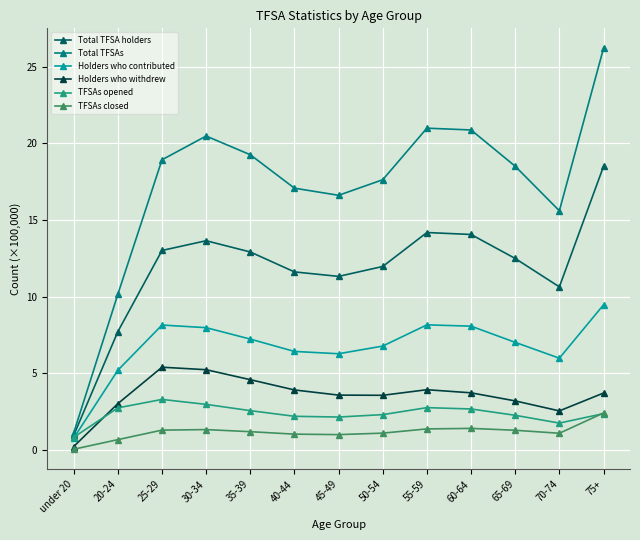

What is the label of the 1st point from the right?

75+